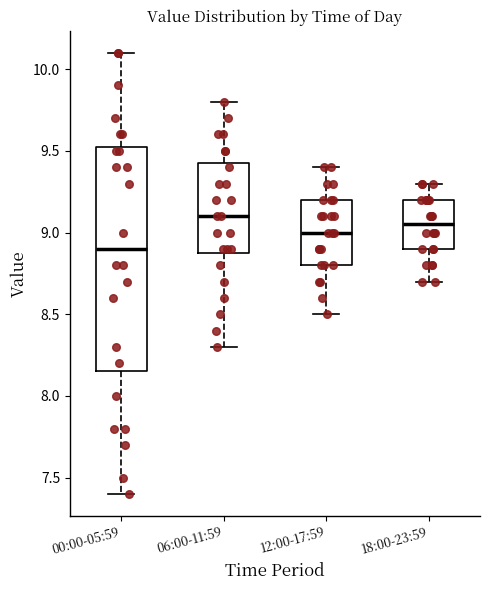

Reading left to right, read every box against the y-axis: the position of its median line, the range the box covers, and the ends of its whiskers. The values are not printed on the chart, so give them approximately, as read against the axis.

00:00-05:59: median 8.90, box 8.15 to 9.55, whiskers 7.40 to 10.10
06:00-11:59: median 9.10, box 8.90 to 9.45, whiskers 8.30 to 9.80
12:00-17:59: median 9.00, box 8.80 to 9.20, whiskers 8.50 to 9.40
18:00-23:59: median 9.05, box 8.90 to 9.20, whiskers 8.70 to 9.30